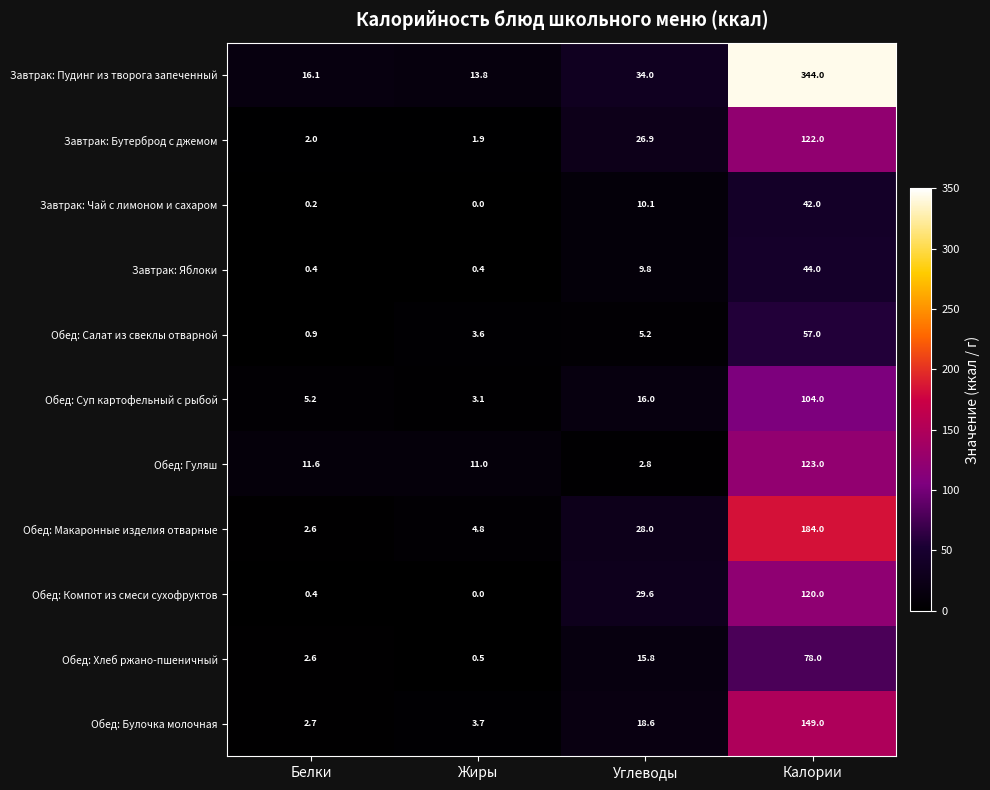

Is the value of Обед: Суп картофельный с рыбой at Жиры greater than the value of Обед: Компот из смеси сухофруктов at Углеводы?

No